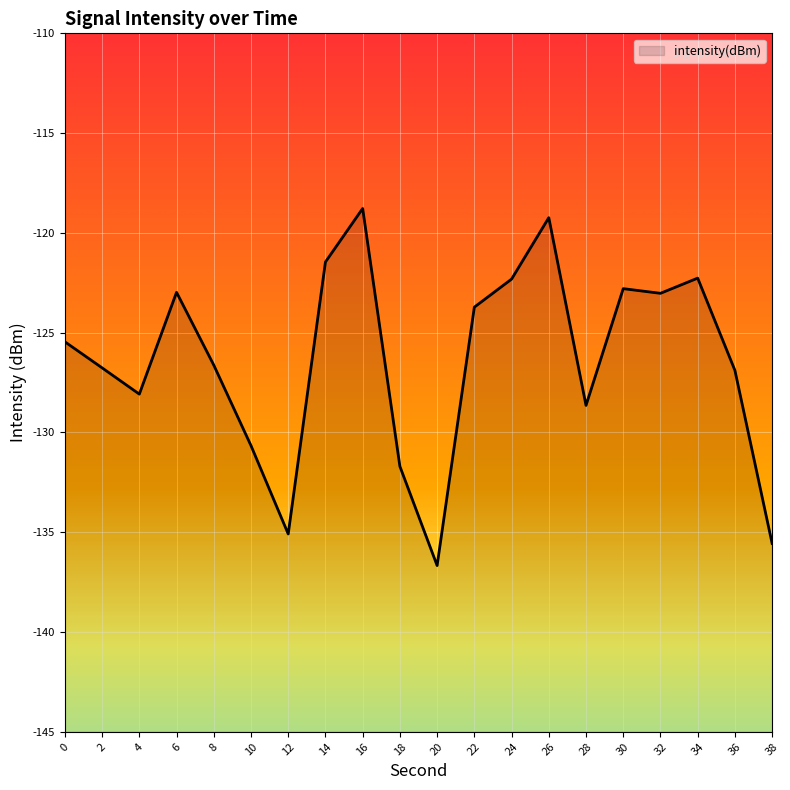

At which category does the chart reach its minimum across all series?

20